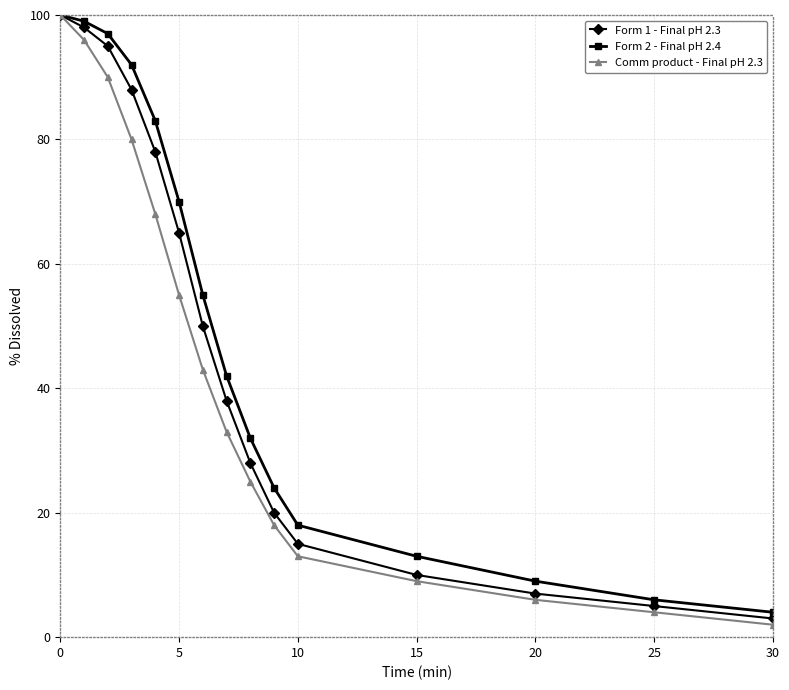

What is the greatest value displayed?

100